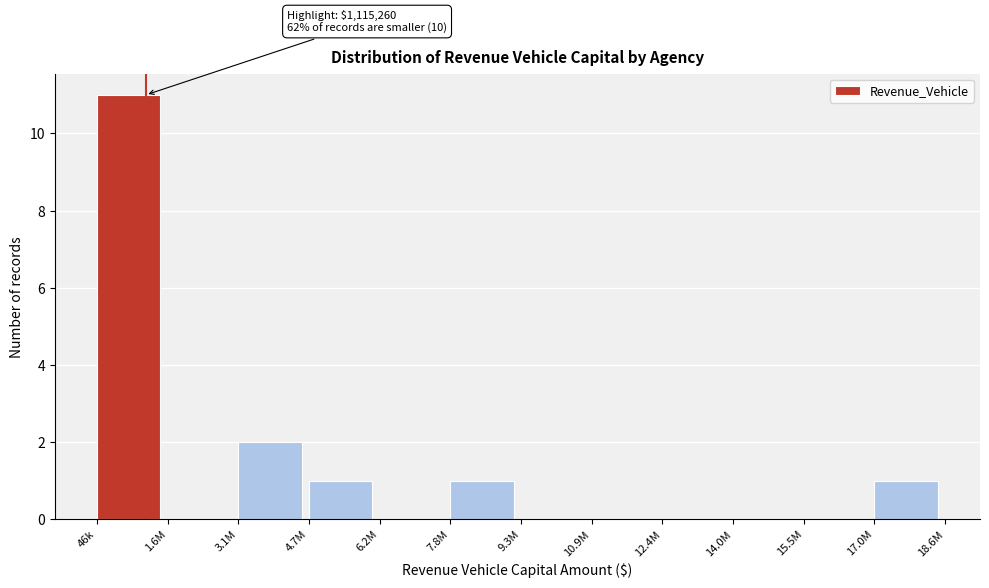

Reading right to left, what are all the values shown in this chart?

17.0M=1	15.5M=0	14.0M=0	12.4M=0	10.9M=0	9.3M=0	7.8M=1	6.2M=0	4.7M=1	3.1M=2	1.6M=0	46k=11